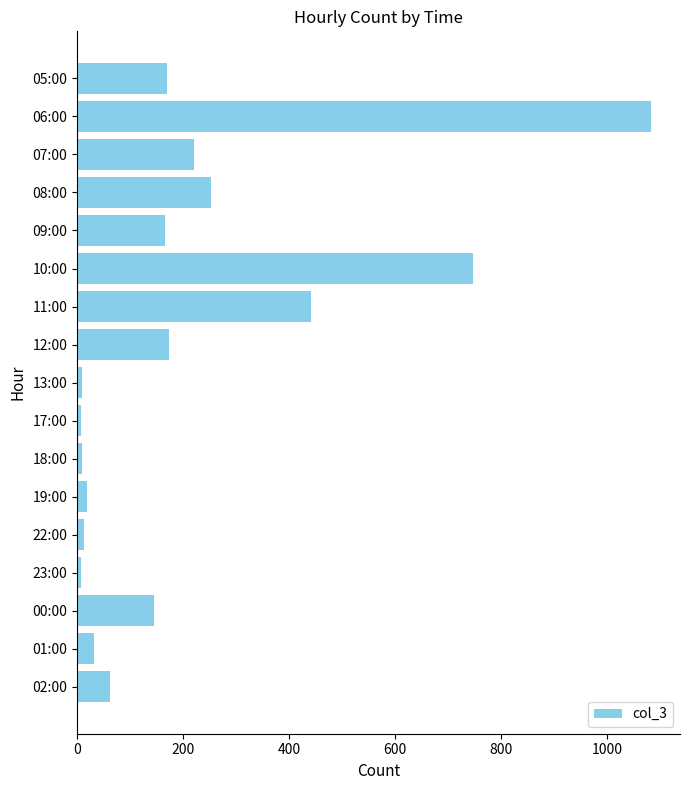

Which label corresponds to the largest value in the chart?

06:00